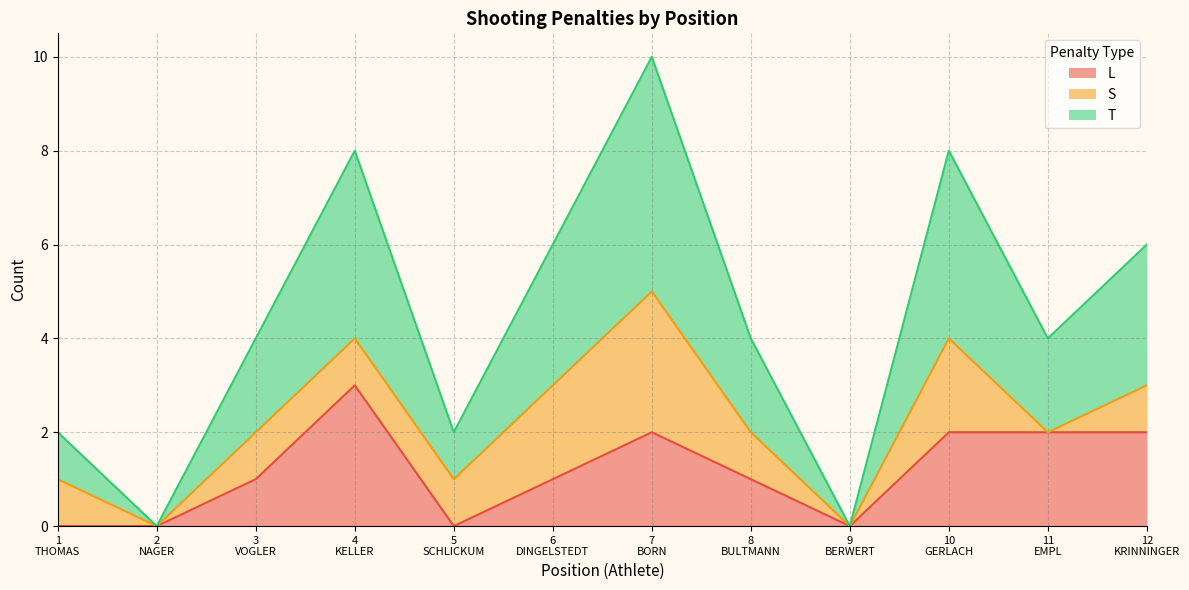

What is the difference between the maximum and minimum values in the T series?

5